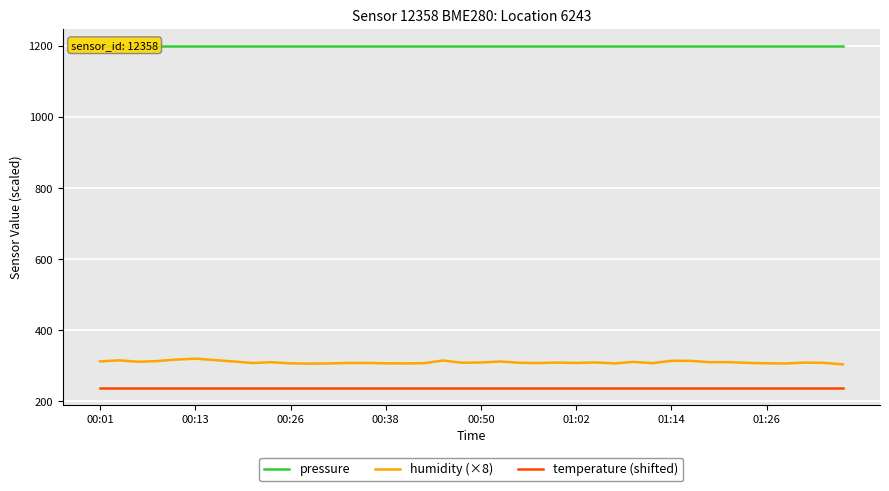

True or false: pressure and humidity (×8) intersect in this chart.

False